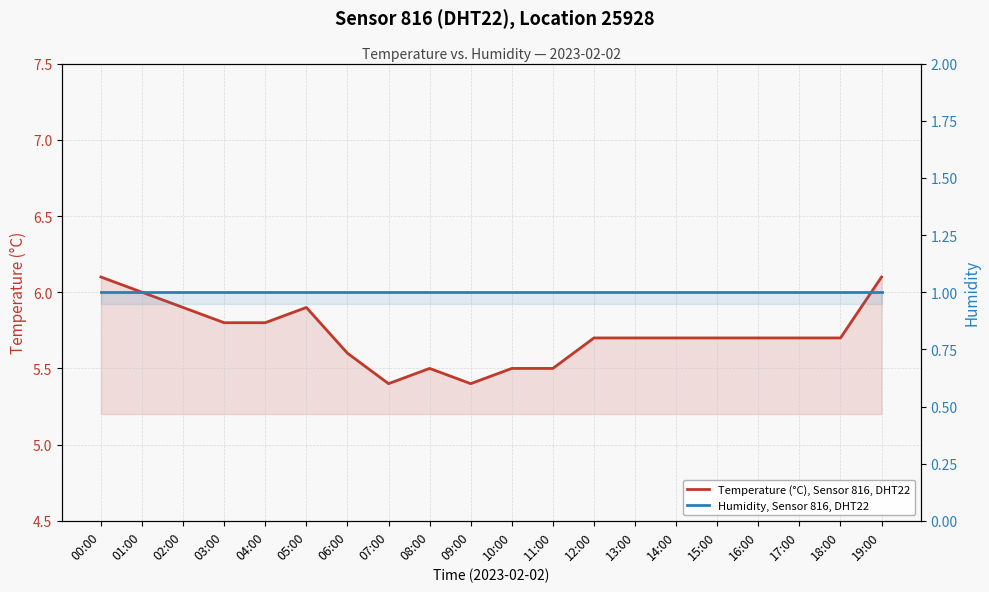

What are all the series names shown in the legend?

Temperature (°C), Sensor 816, DHT22, Humidity, Sensor 816, DHT22